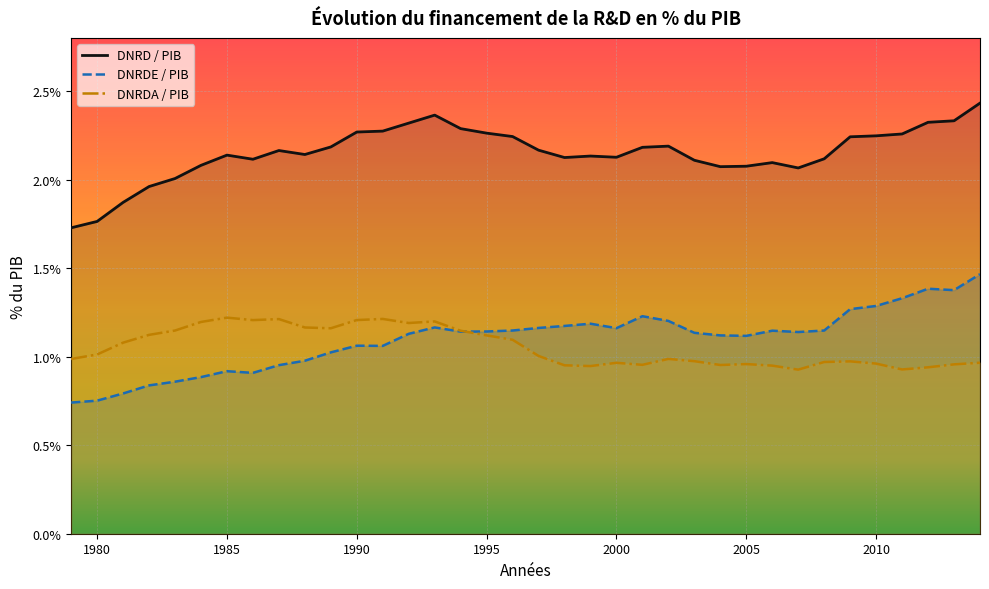

What is the maximum value for DNRDE / PIB?

1.5